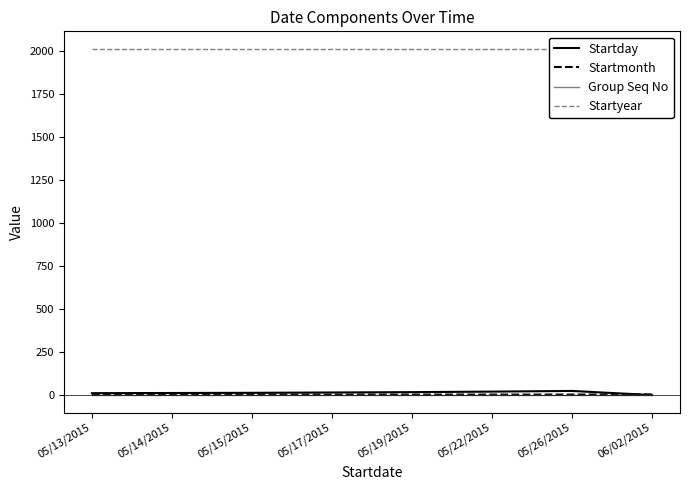

Rank the series at 05/17/2015 from highest to lowest value.

Startyear, Startday, Startmonth, Group Seq No